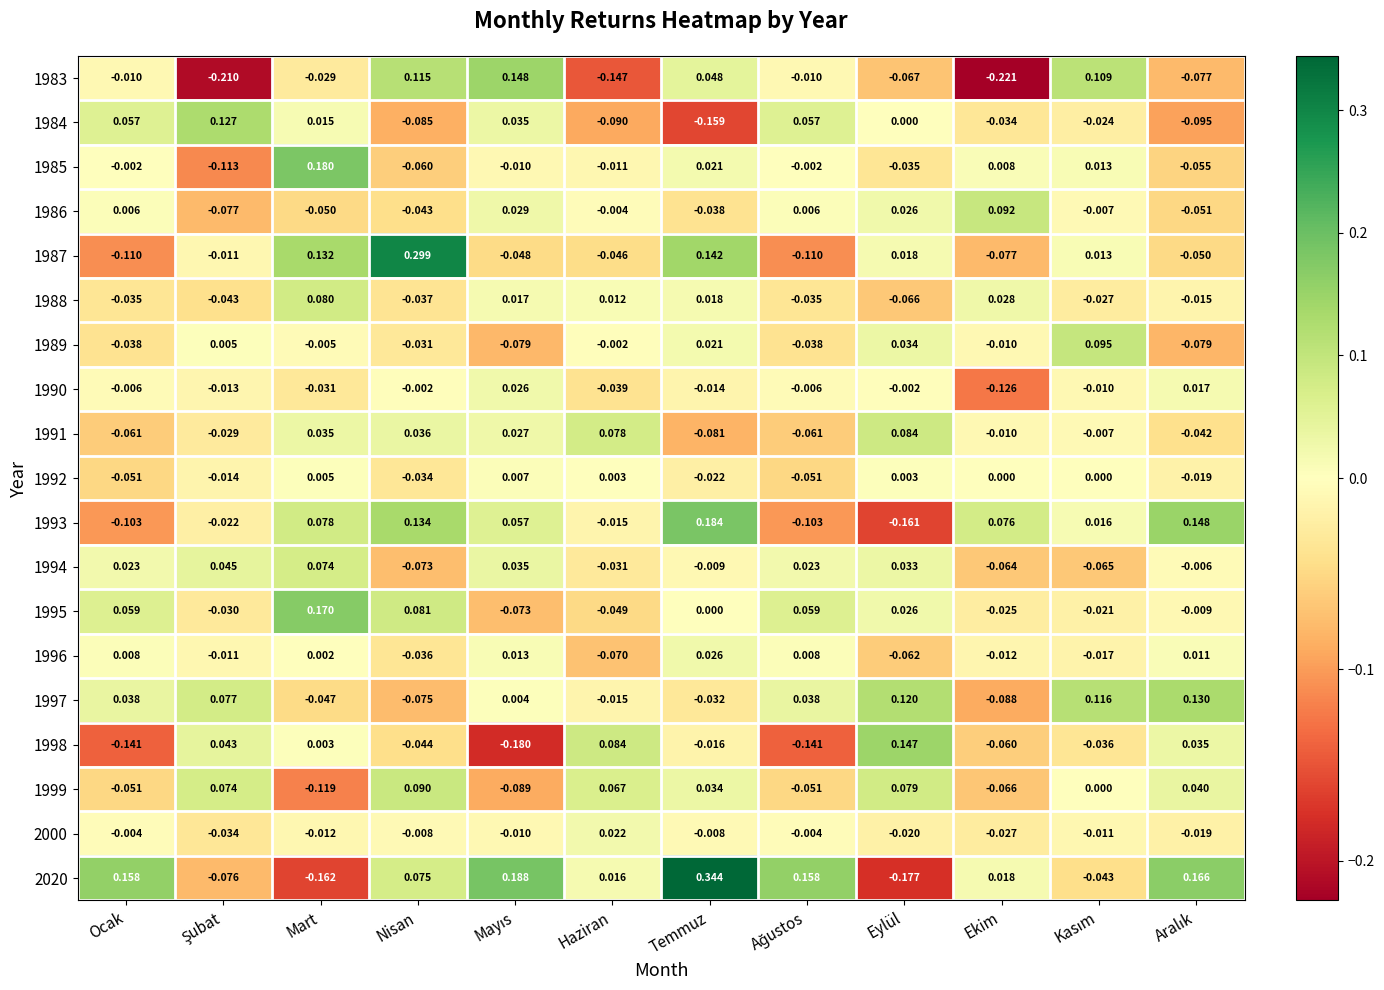

At which category does the chart reach its minimum across all series?

Ekim